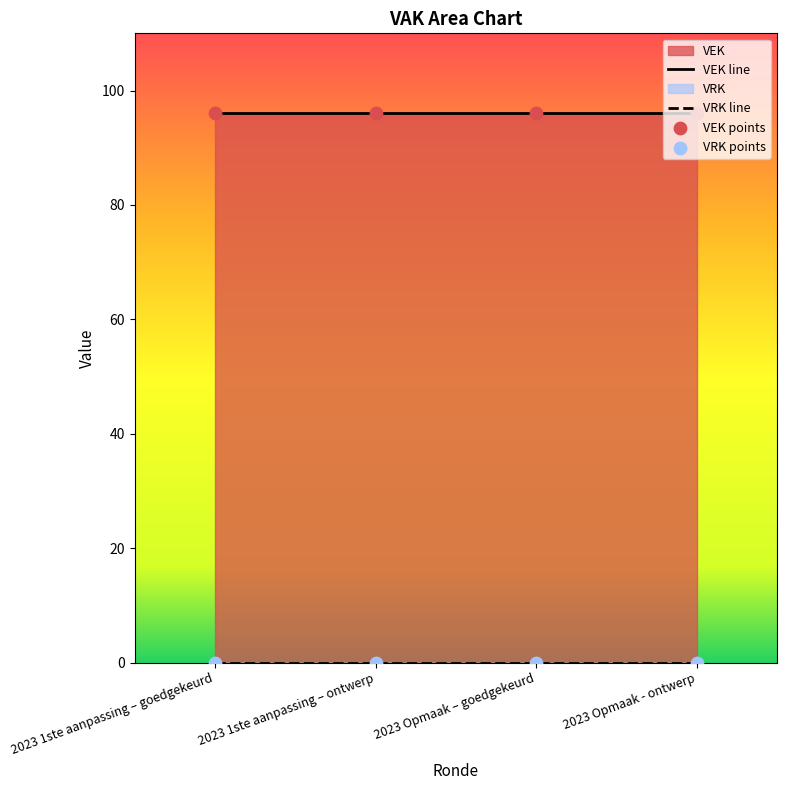

Which series has the largest Y range (max minus min)?

VEK line